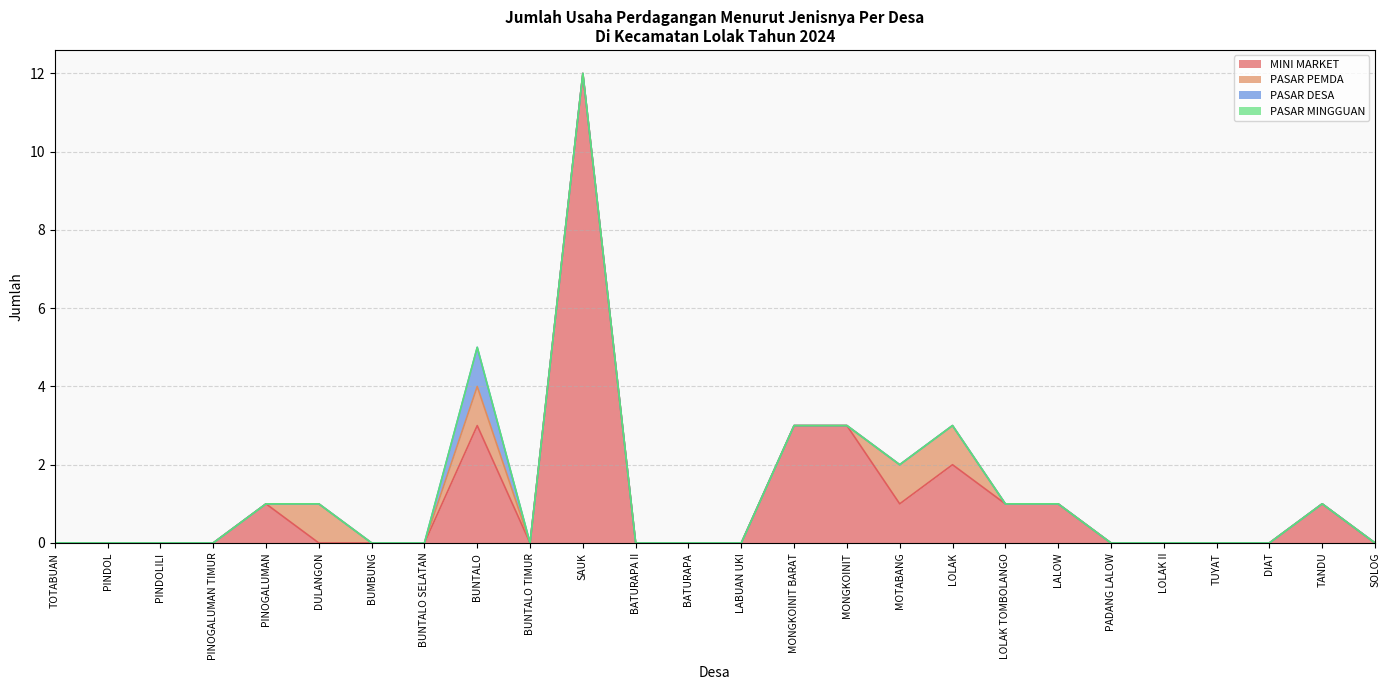

At which label does PASAR DESA reach its peak?

BUNTALO